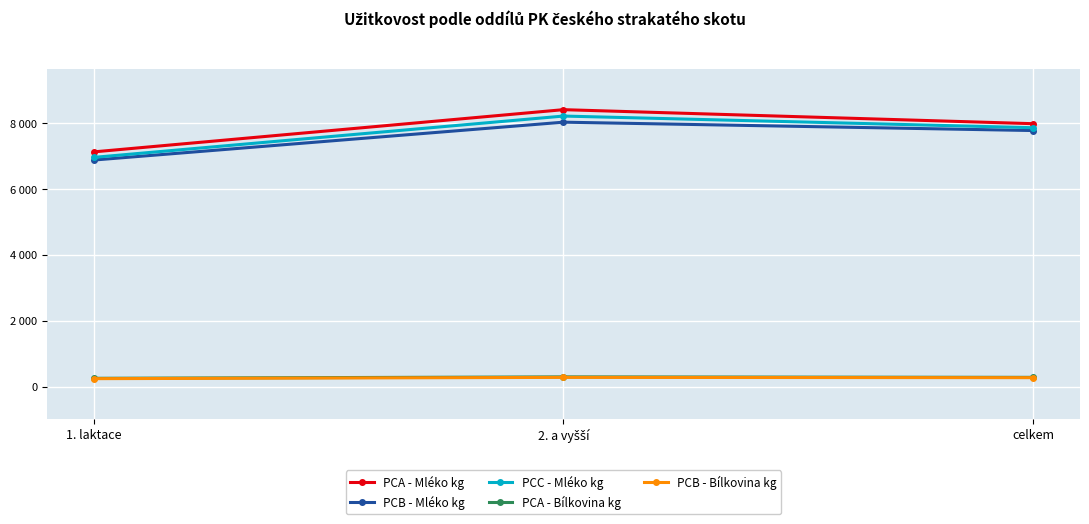

Does the chart have visible grid lines?

Yes